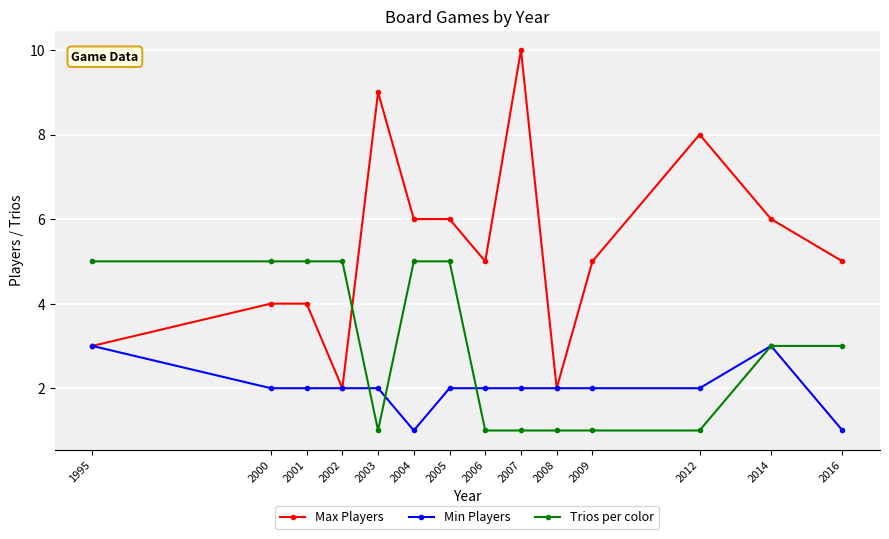

Does the chart display data point markers on the line(s)?

Yes